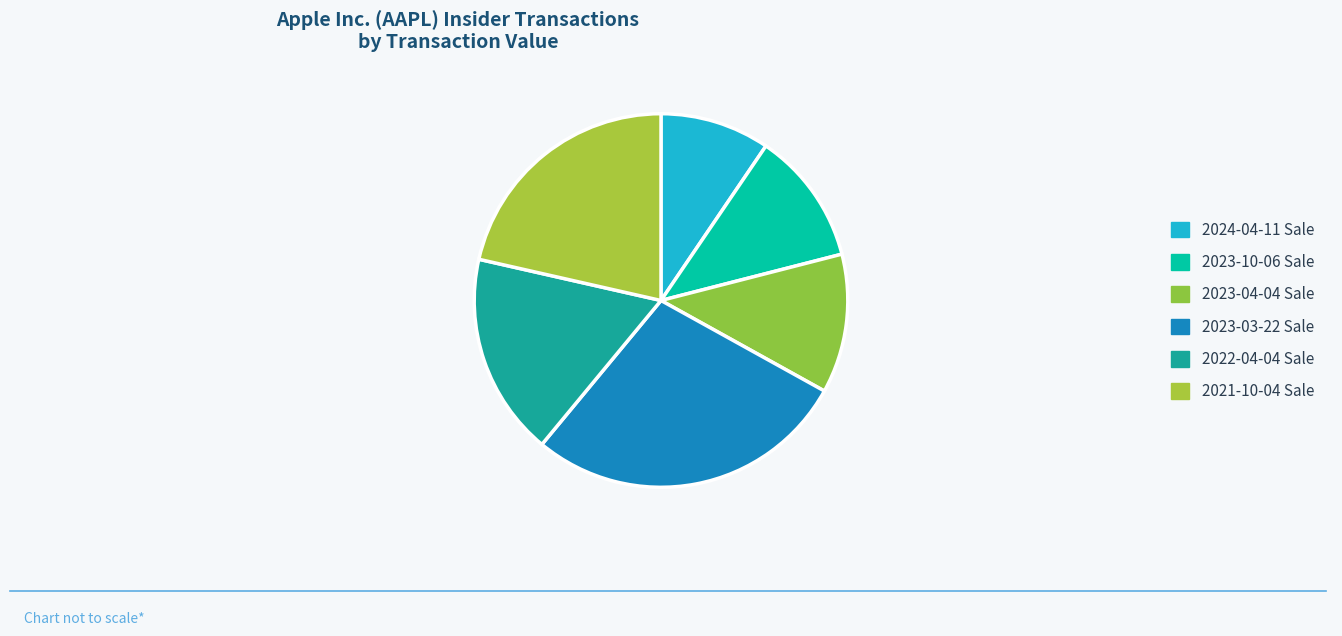

Which category has the biggest portion of the pie?

2023-03-22 Sale